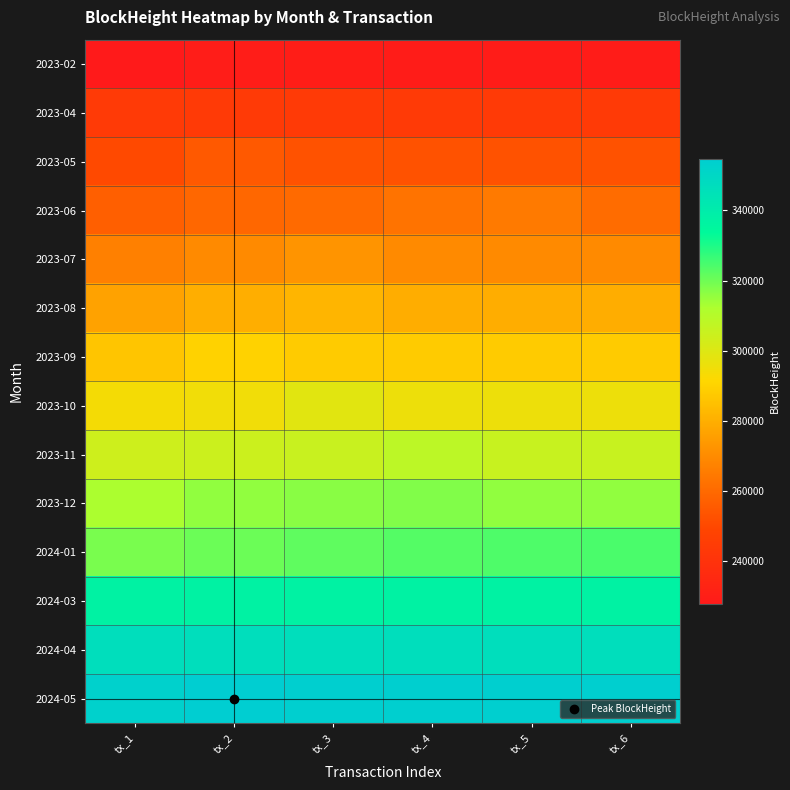

Rank the series by their maximum value, from lowest to highest.

2023-02, 2023-04, 2023-05, 2023-06, 2023-07, 2023-08, 2023-09, 2023-10, 2023-11, 2023-12, 2024-01, 2024-03, 2024-04, 2024-05